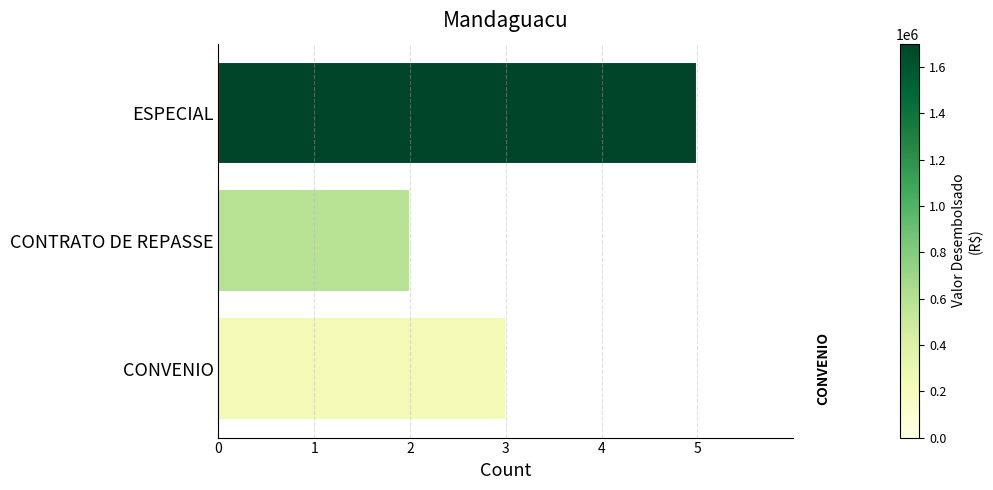

Does the chart contain any negative values?

No